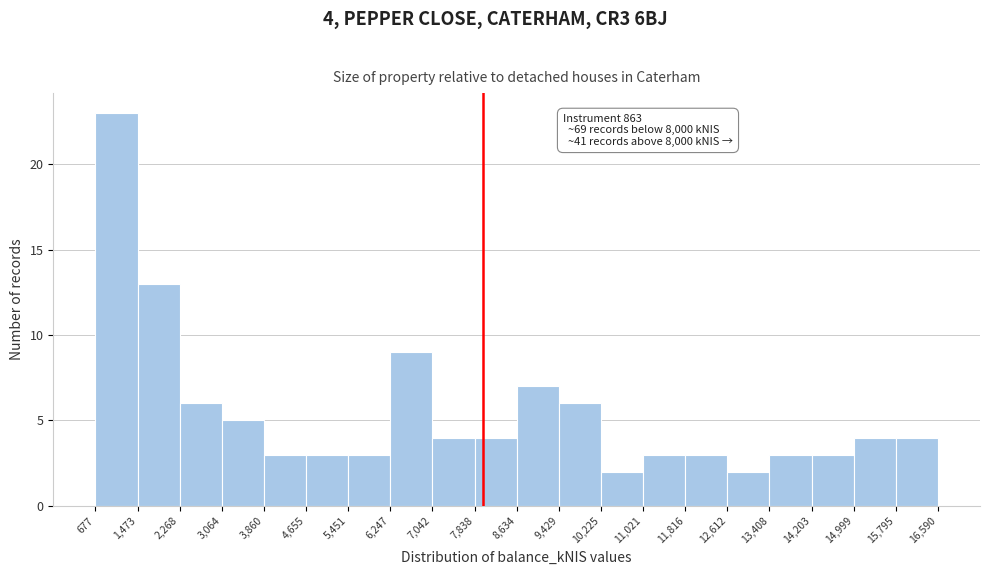

Which range on the x-axis has the tallest bar?

677 to 1,473